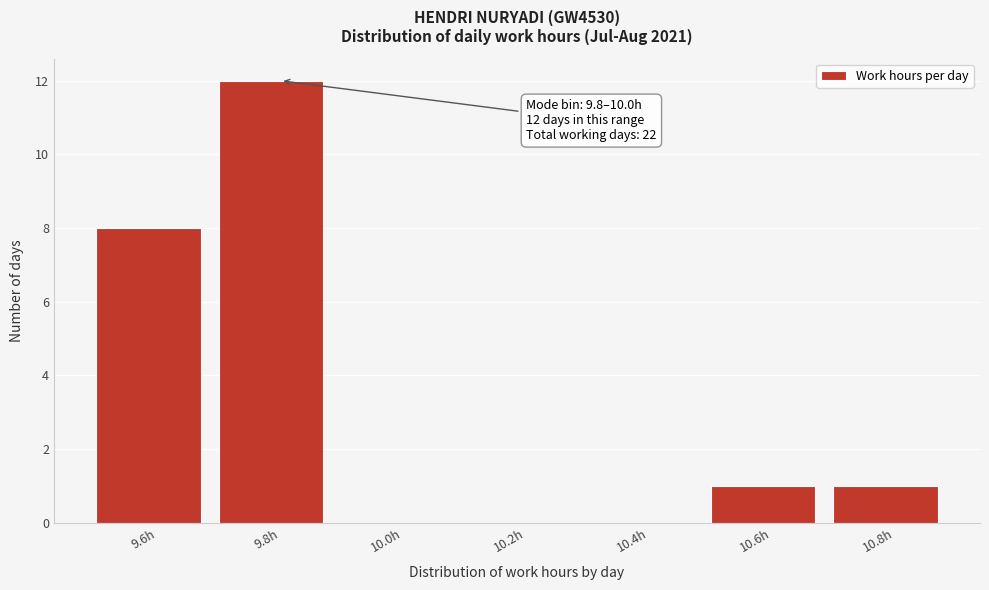

Reading right to left, transcribe all the data shown in this chart.

10.8h=1	10.6h=1	10.4h=0	10.2h=0	10.0h=0	9.8h=12	9.6h=8